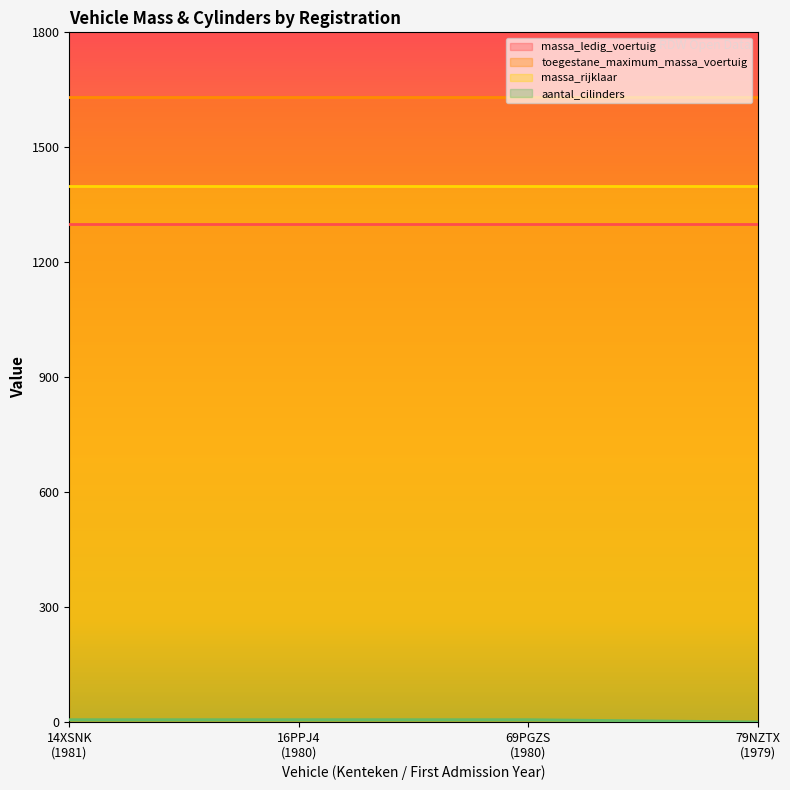

True or false: massa_ledig_voertuig and aantal_cilinders cross at least once.

False